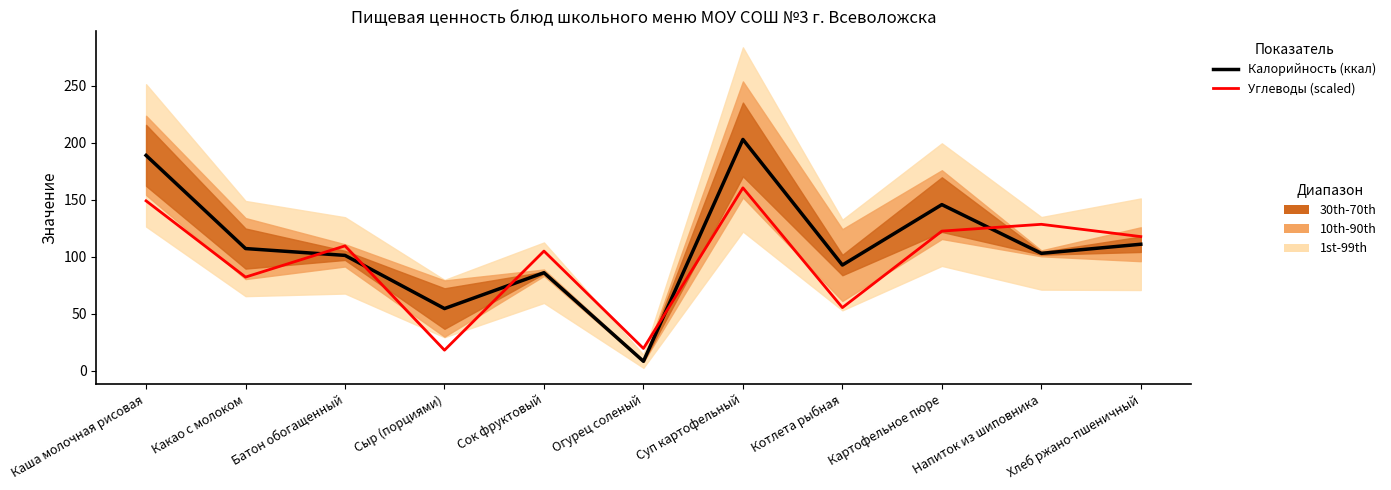

What is the difference between the second highest and second lowest values in the Калорийность (ккал) series?

134.5